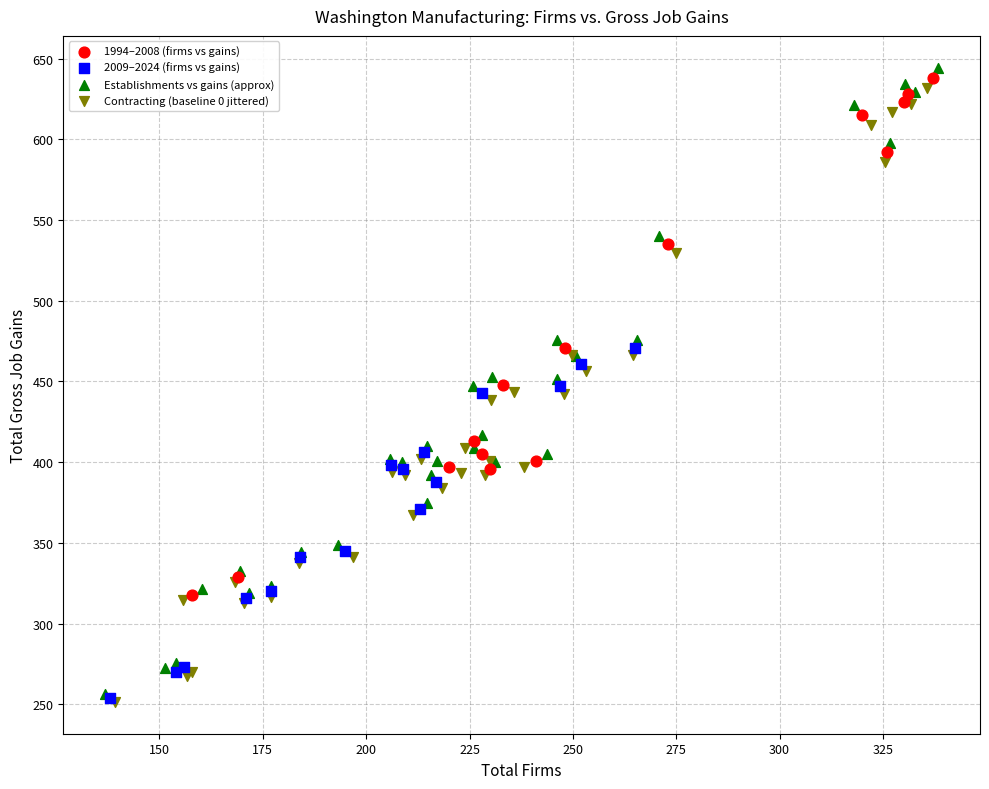

Which series has the largest Y range (max minus min)?

Establishments vs gains (approx)